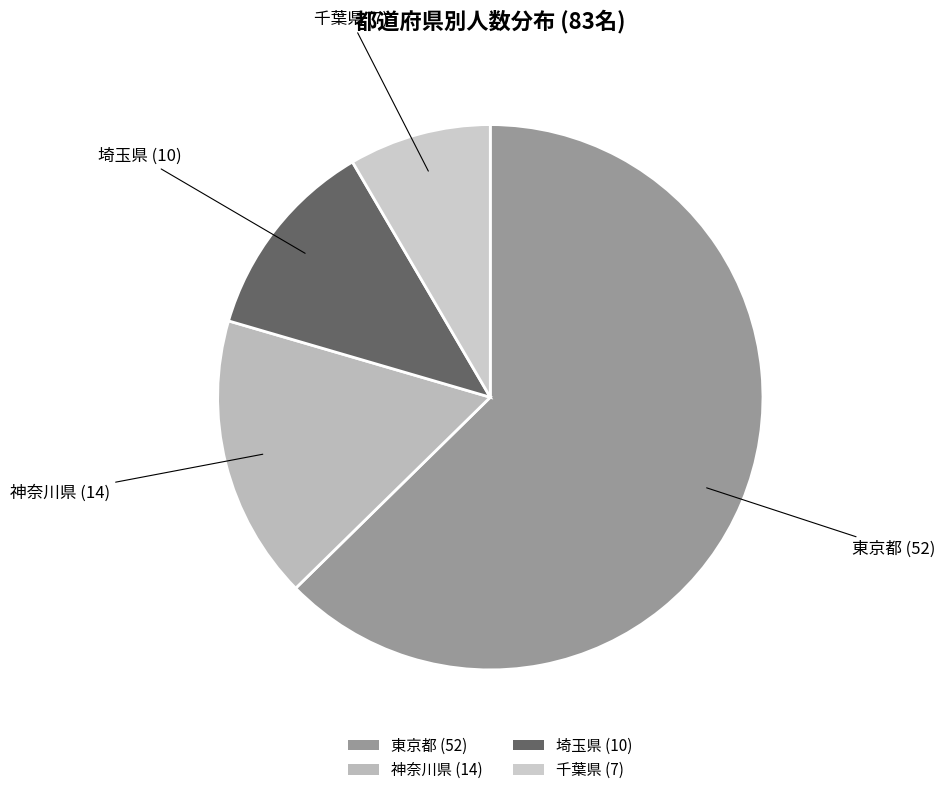

Does 東京都 (52) represent more than half of the total?

Yes